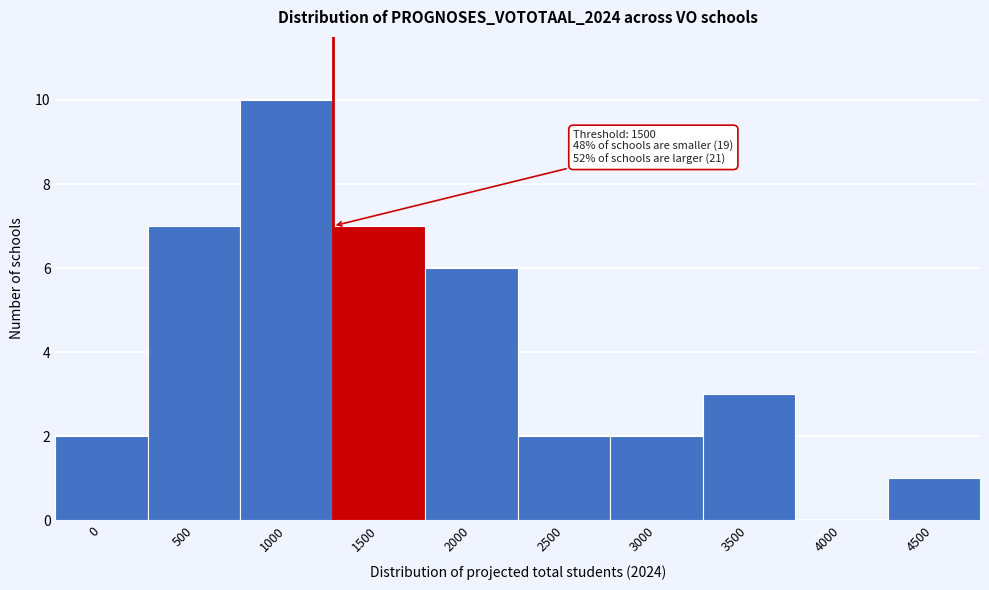

Reading left to right, list all the values displayed in this chart.

0=2	500=7	1000=10	1500=7	2000=6	2500=2	3000=2	3500=3	4000=0	4500=1